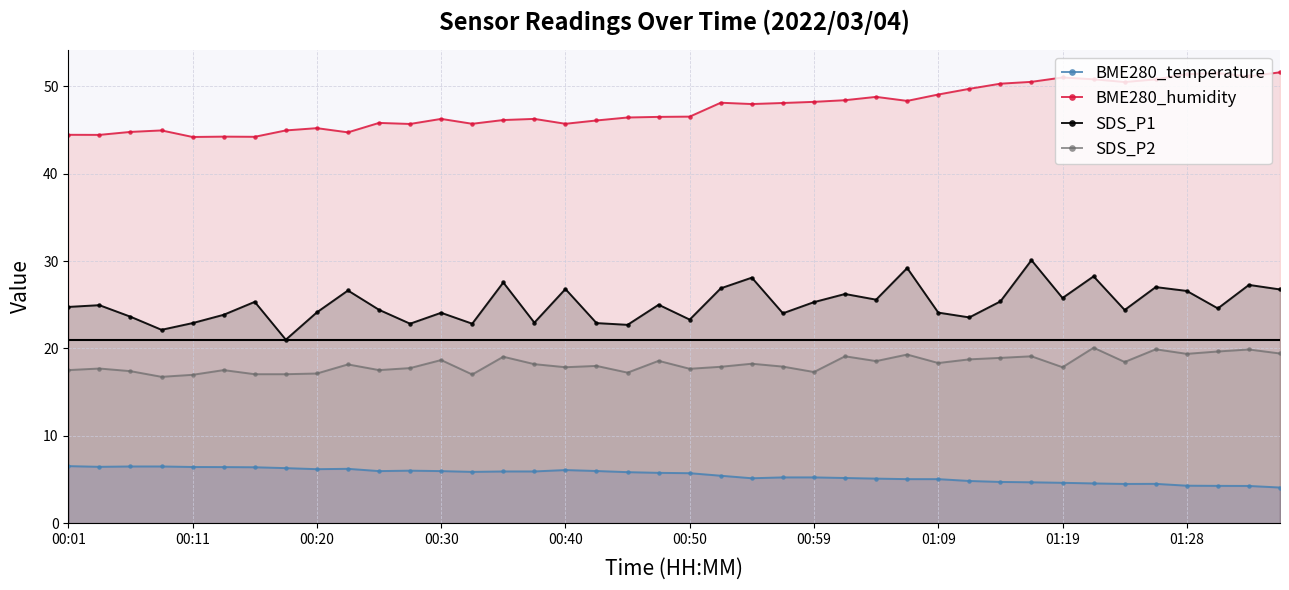

What position from the right is 00:01?

40